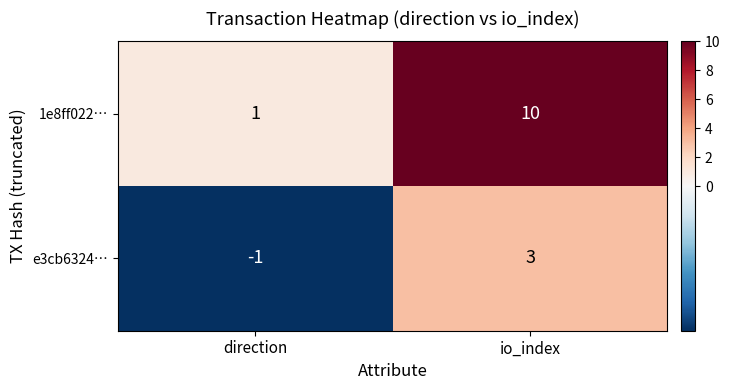

What is the total value across all series at io_index?

13